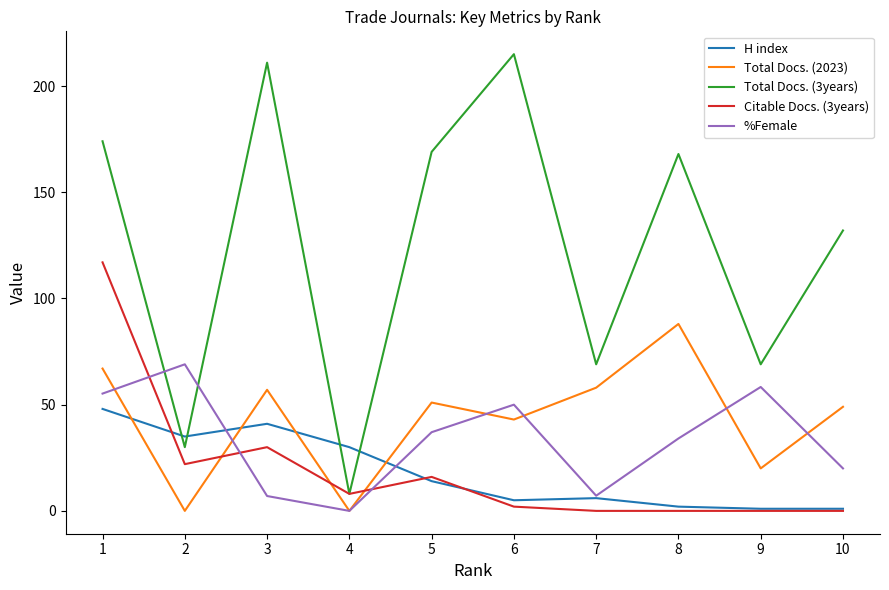

Is it true that %Female equals 58.3 at 9?

True